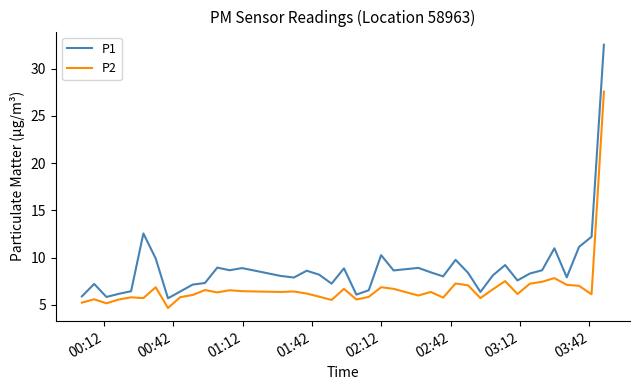

What is the minimum value for P2?

4.7